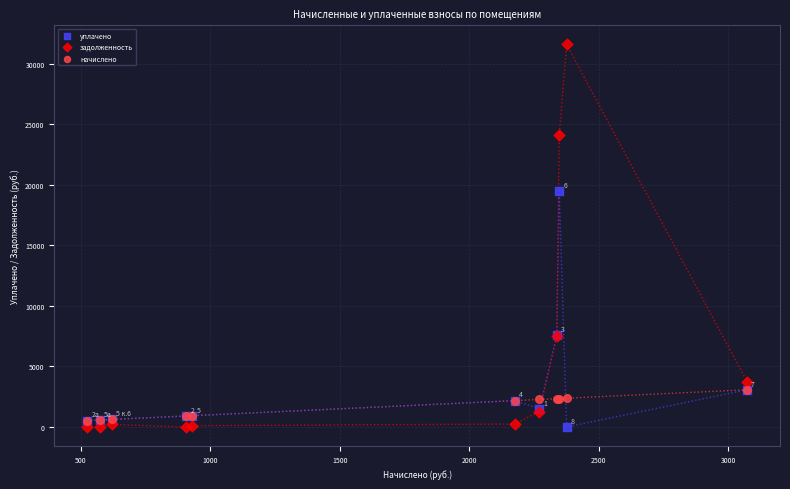

In the задолженность series, what Y value is closest to 15797?

7507.8